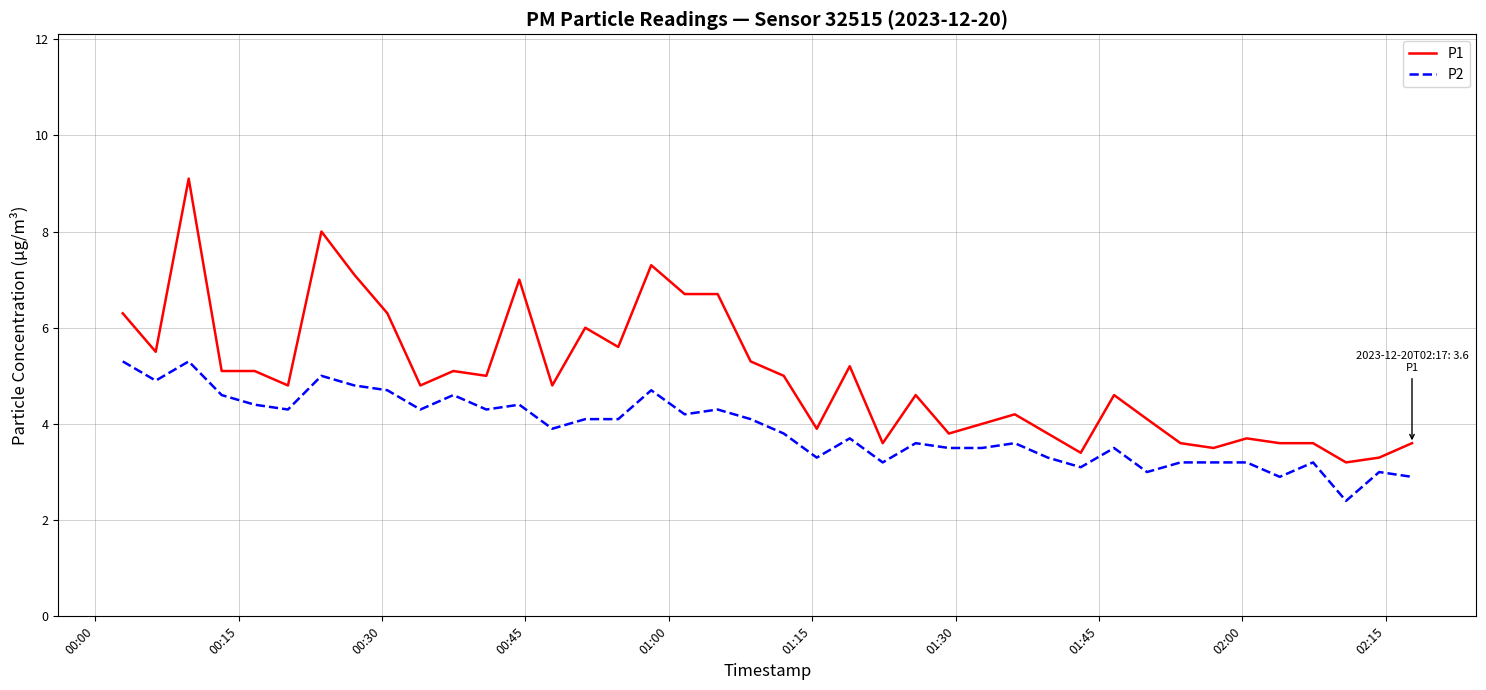

True or false: P1 and P2 cross at least once.

False